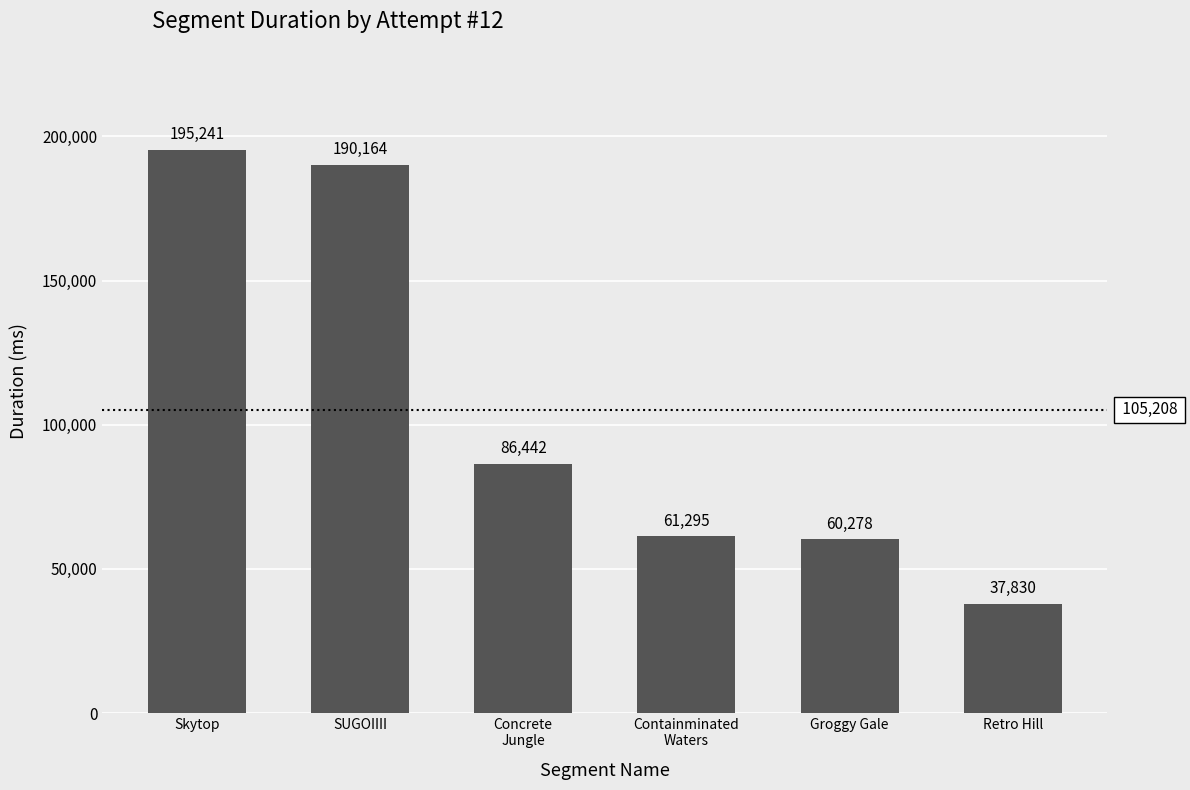

At which label does the data first exceed 86442?

Skytop